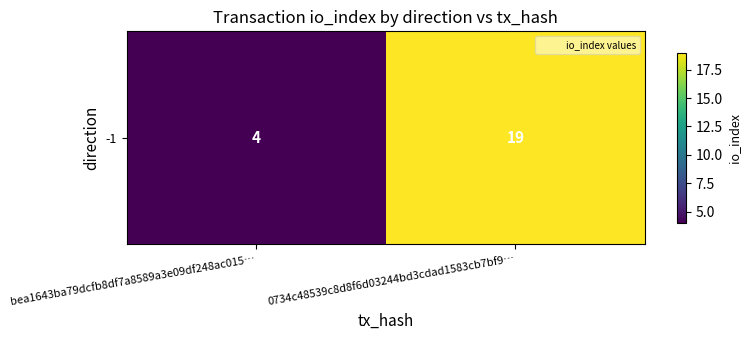

How many series are shown in this chart?

1